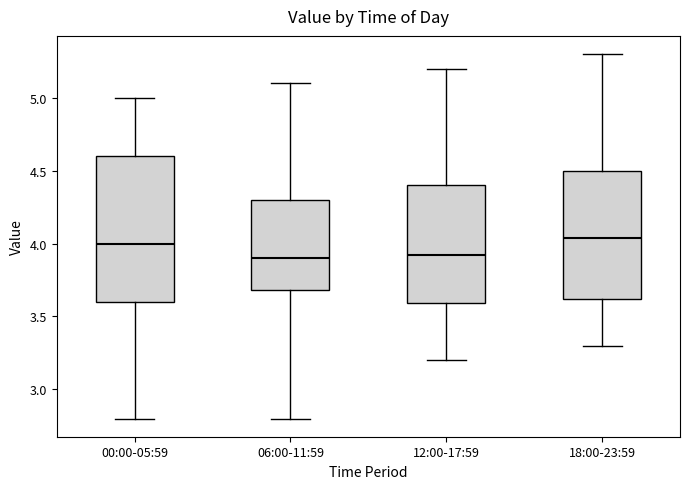

Where does the median line of the box for 06:00-11:59 sit on the y-axis? The values are not printed on the chart, so give them approximately, as read against the axis.

3.90